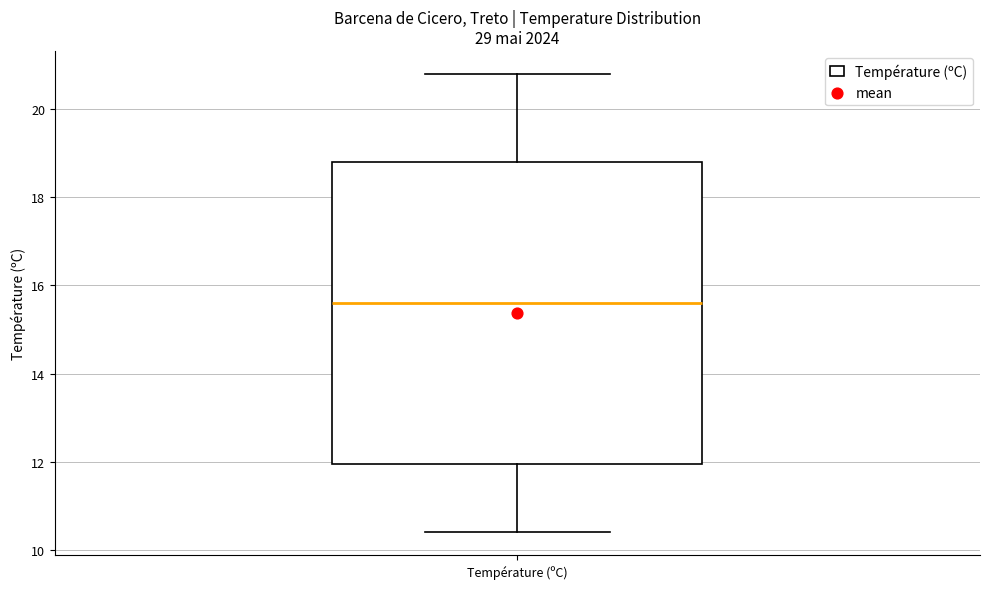

Transcribe this box plot: give where the median line is, the range the box spans, and where the two whiskers end, as read against the y-axis. The values are not printed on the chart, so give them approximately, as read against the axis.

median 15.6, box 12.0 to 18.8, whiskers 10.4 to 20.8